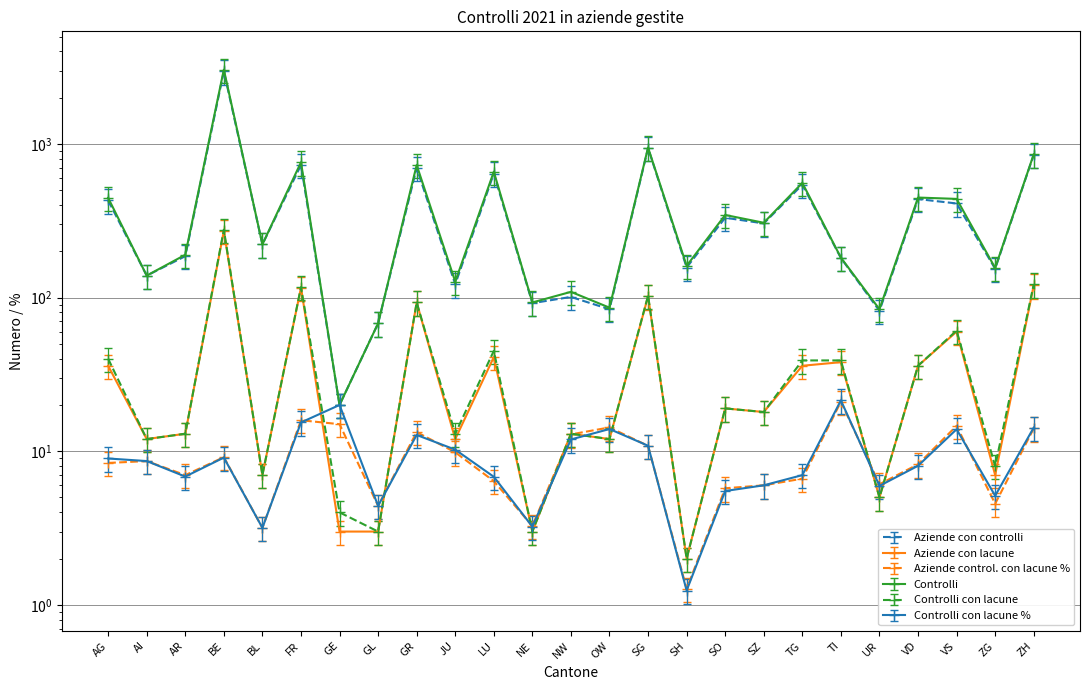

What is the label of the 17th point from the right?

GR